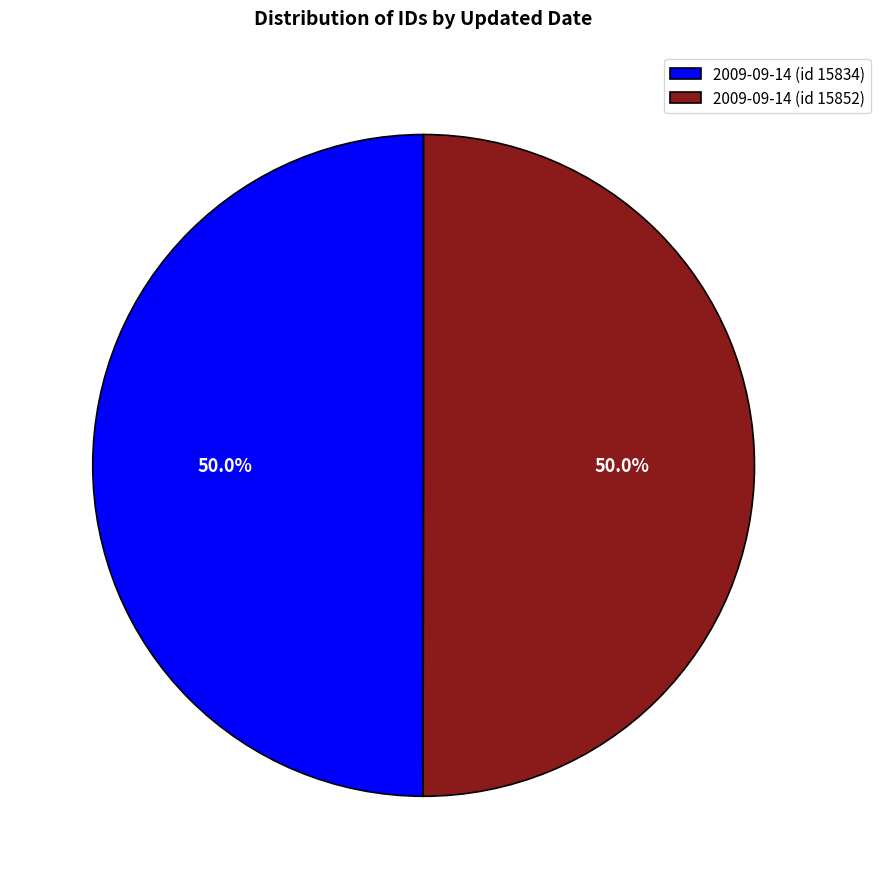

To the nearest percent, what is the combined percentage of 2009-09-14 (id 15834) and 2009-09-14 (id 15852)?

100%